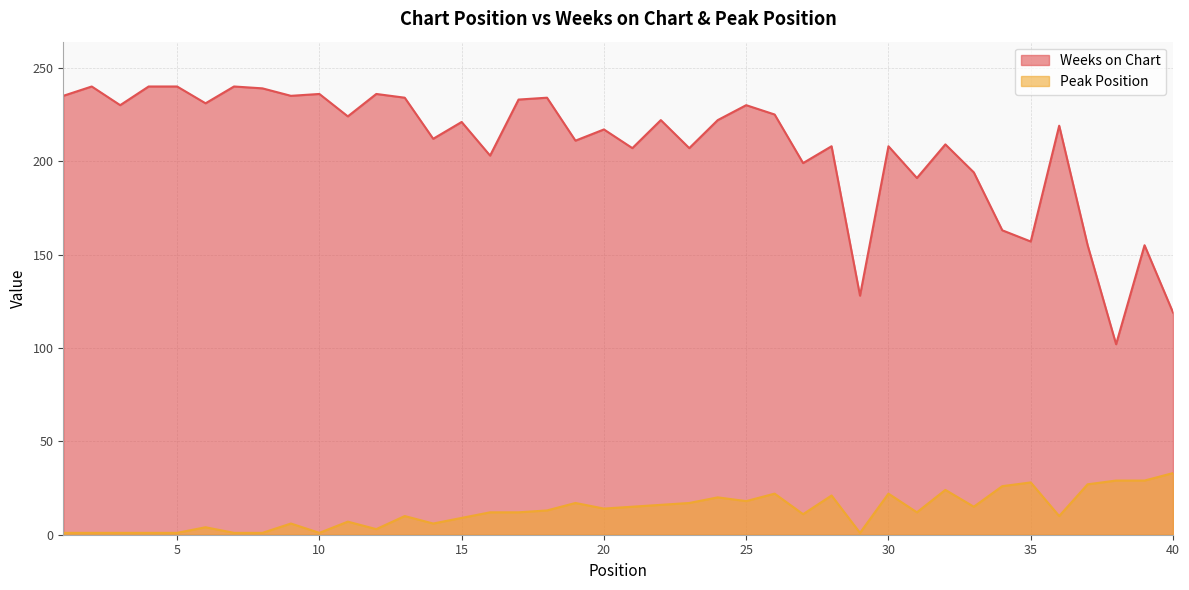

What is the maximum value shown in the chart?

240